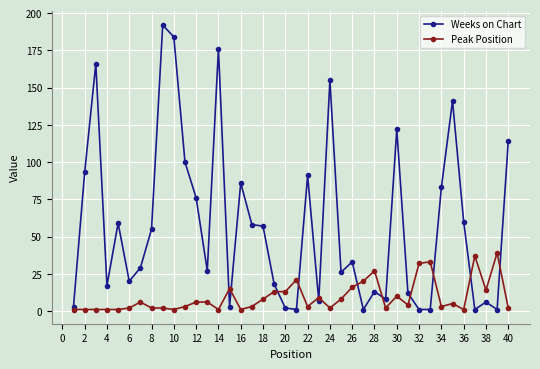

Which series has the widest spread of values?

Weeks on Chart